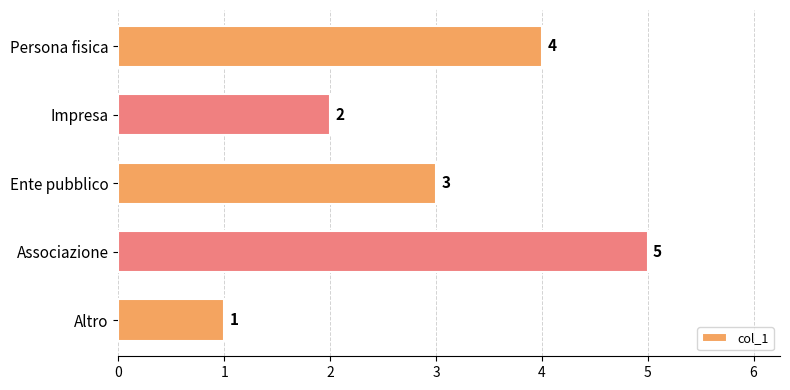

List the labels in order of value, largest first.

Associazione, Persona fisica, Ente pubblico, Impresa, Altro